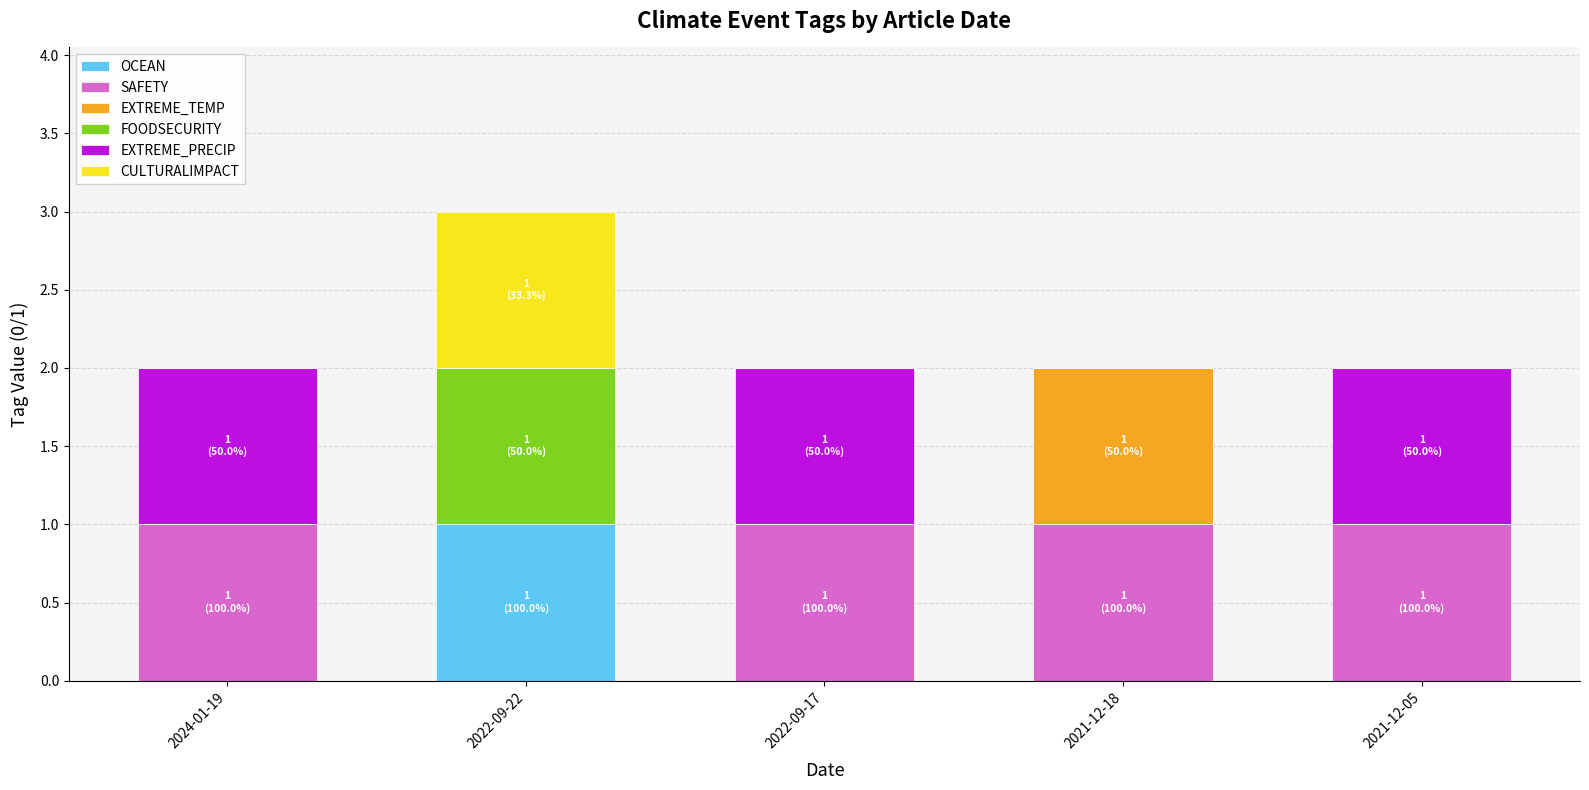

Reading left to right, transcribe the values for OCEAN.

2024-01-19=0	2022-09-22=1	2022-09-17=0	2021-12-18=0	2021-12-05=0